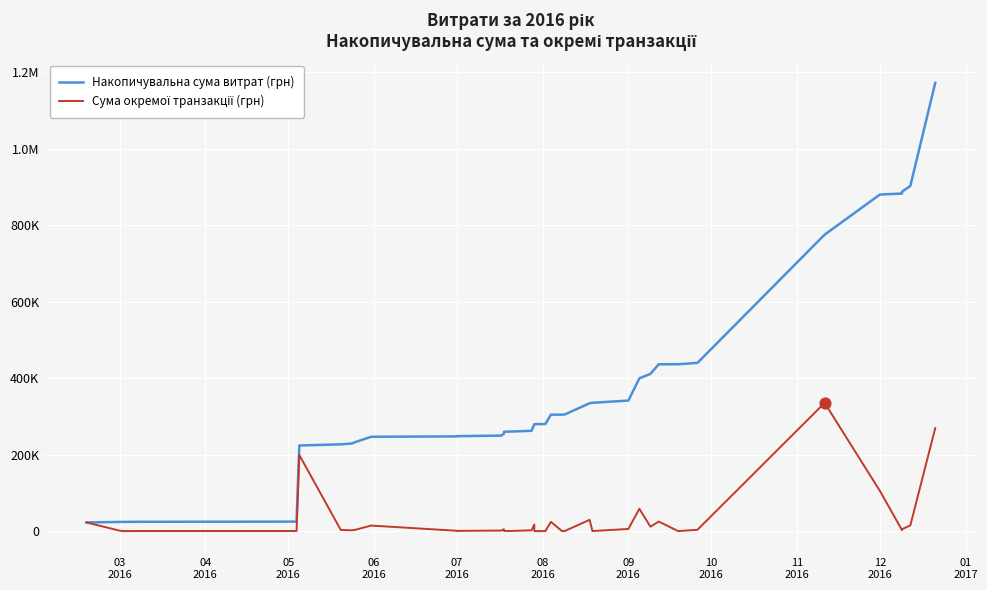

Which series has the largest total across all categories?

Накопичувальна сума витрат (грн)